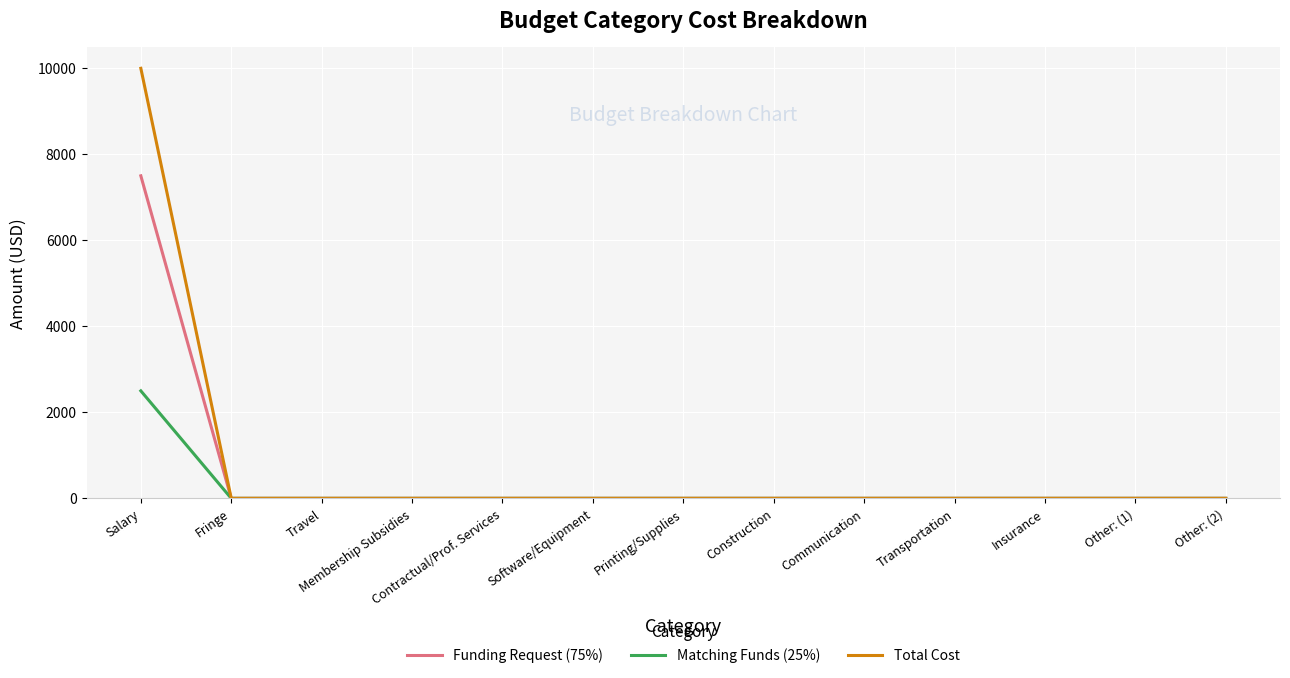

Which category has the highest value in the Total Cost series?

Salary